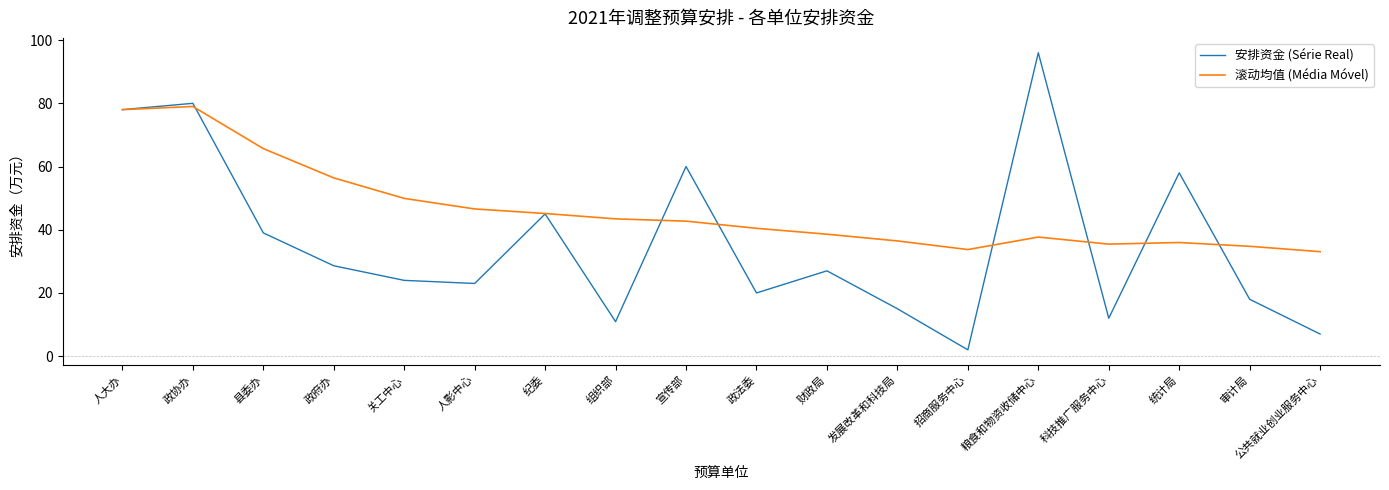

Which series has the widest spread of values?

安排资金 (Série Real)